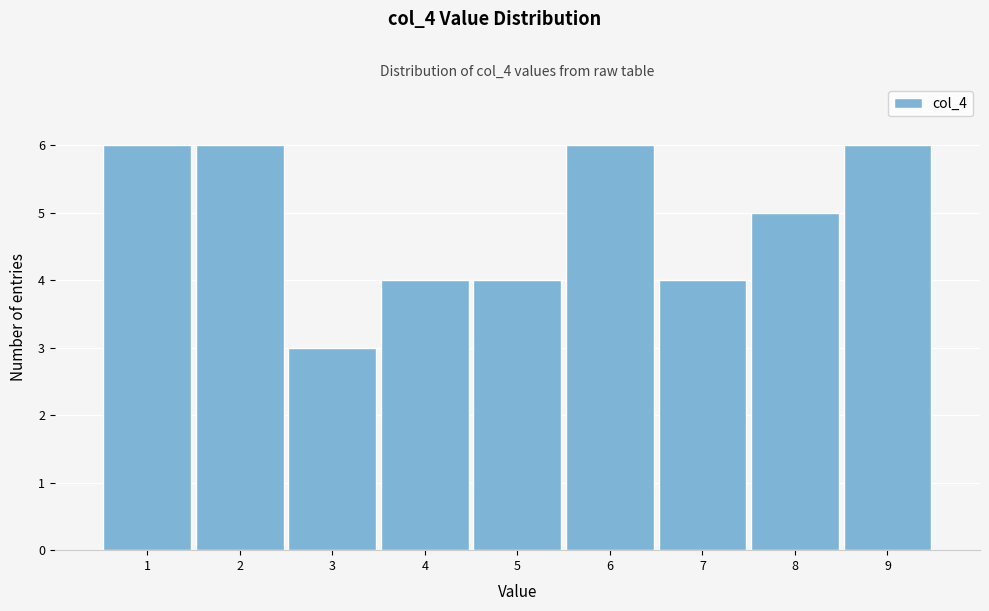

Reading left to right, transcribe this chart: for each bar, give the range it covers on the x-axis and its height. The values are not printed on the chart, so give them approximately, as read against the axis.

0.5 to 1.5: 6
1.5 to 2.5: 6
2.5 to 3.5: 3
3.5 to 4.5: 4
4.5 to 5.5: 4
5.5 to 6.5: 6
6.5 to 7.5: 4
7.5 to 8.5: 5
8.5 to 9.5: 6